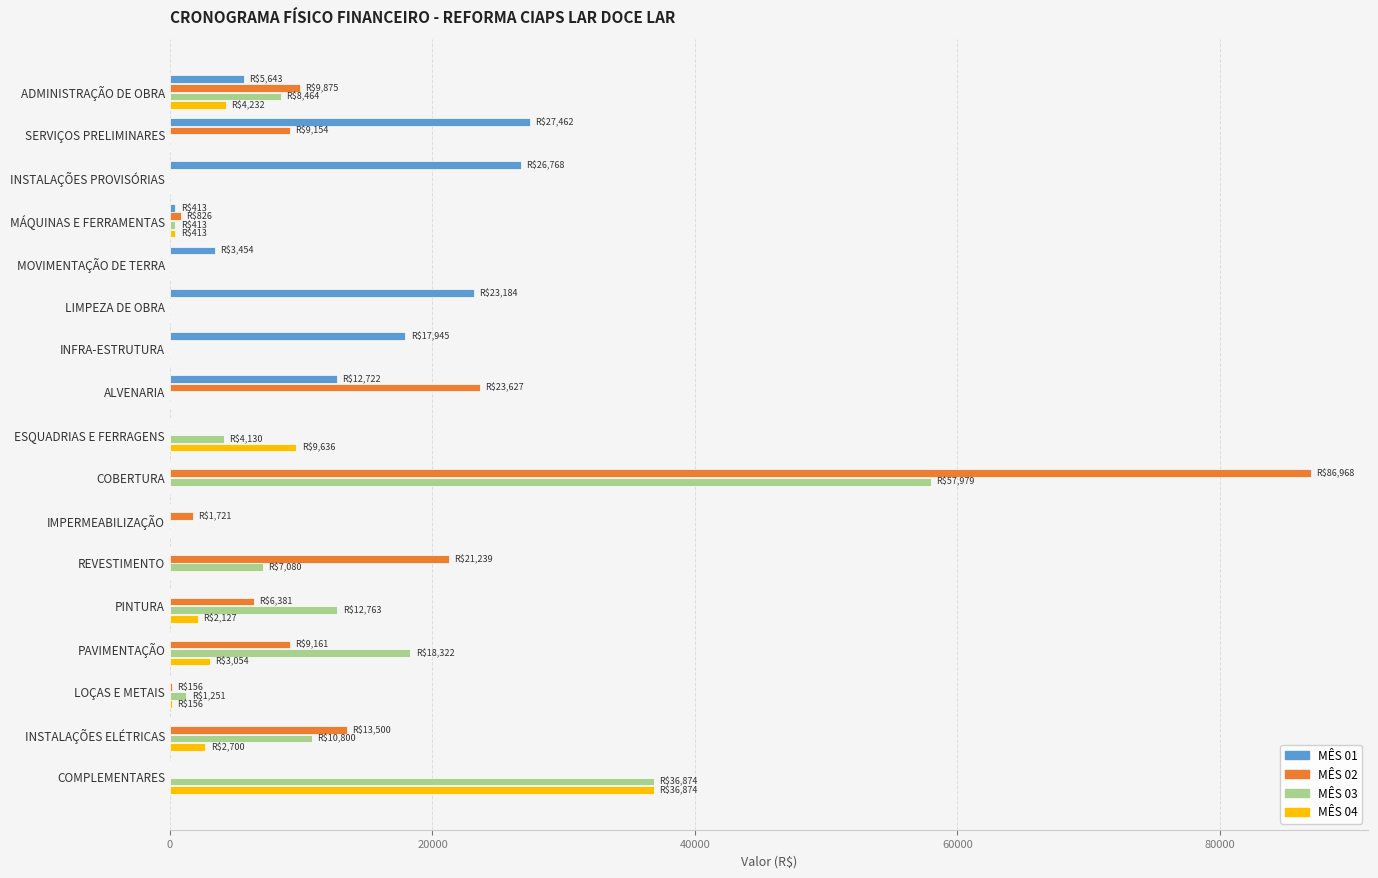

What is the greatest value displayed?

86968.4